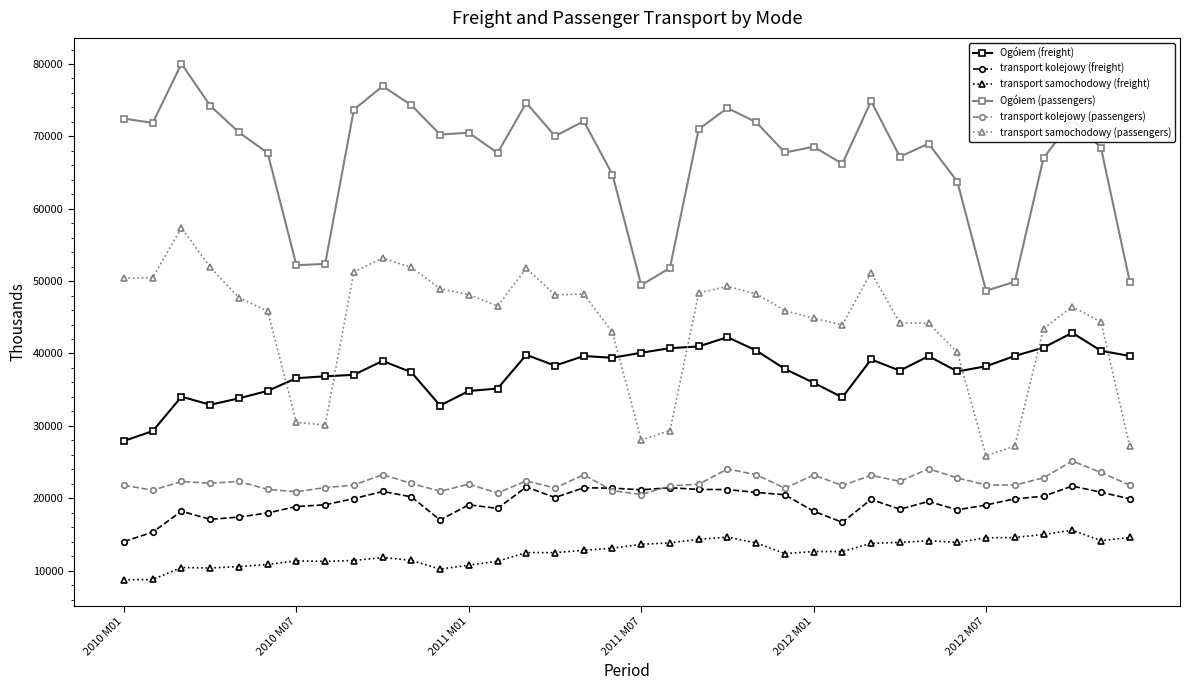

True or false: transport kolejowy (freight) and transport samochodowy (freight) intersect in this chart.

False